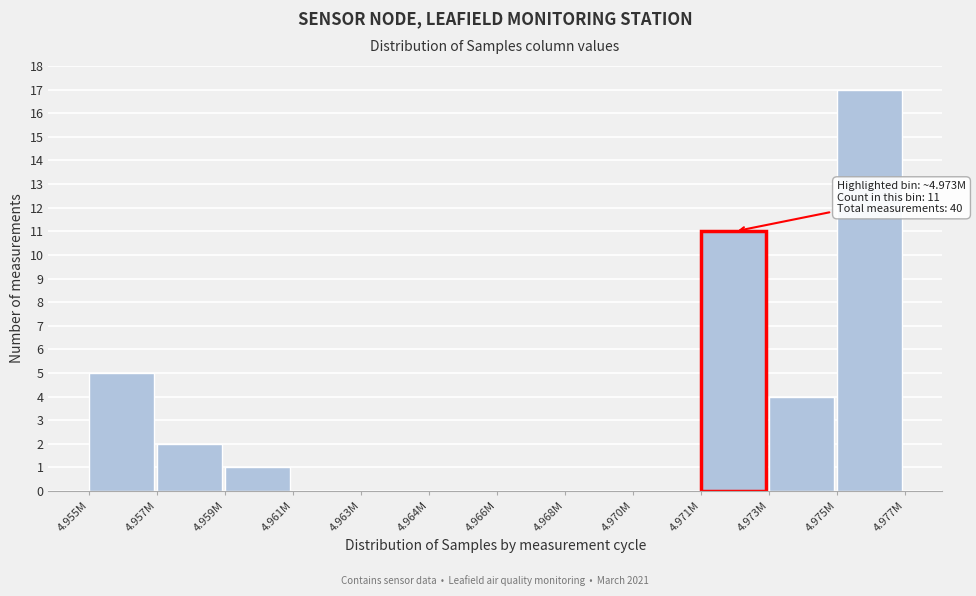

Reading left to right, extract all data points from this chart.

4.955M=5	4.957M=2	4.959M=1	4.961M=0	4.963M=0	4.964M=0	4.966M=0	4.968M=0	4.970M=0	4.971M=11	4.973M=4	4.975M=17